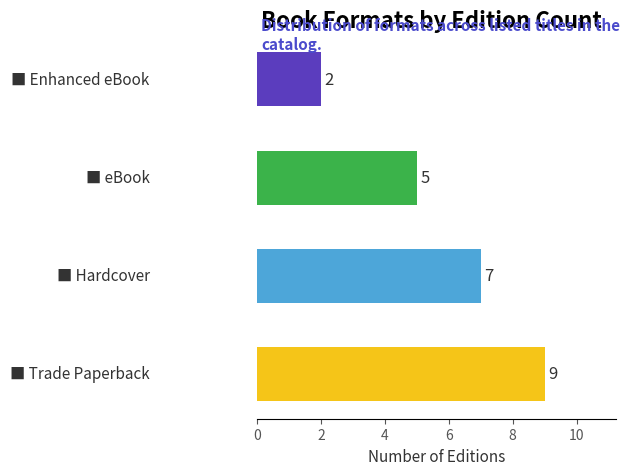

Reading top to bottom, list all the values displayed in this chart.

2	5	7	9